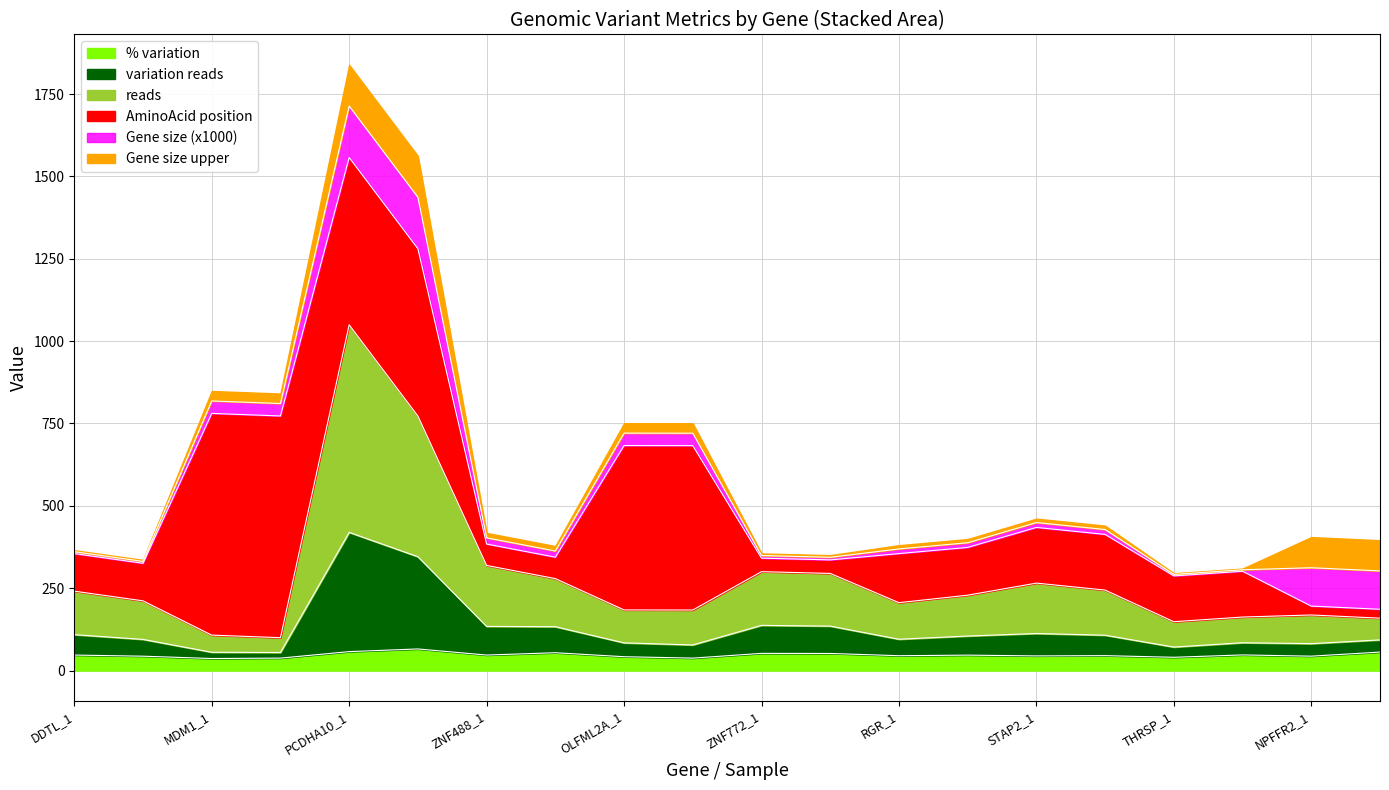

Count the number of categories in the chart.

20